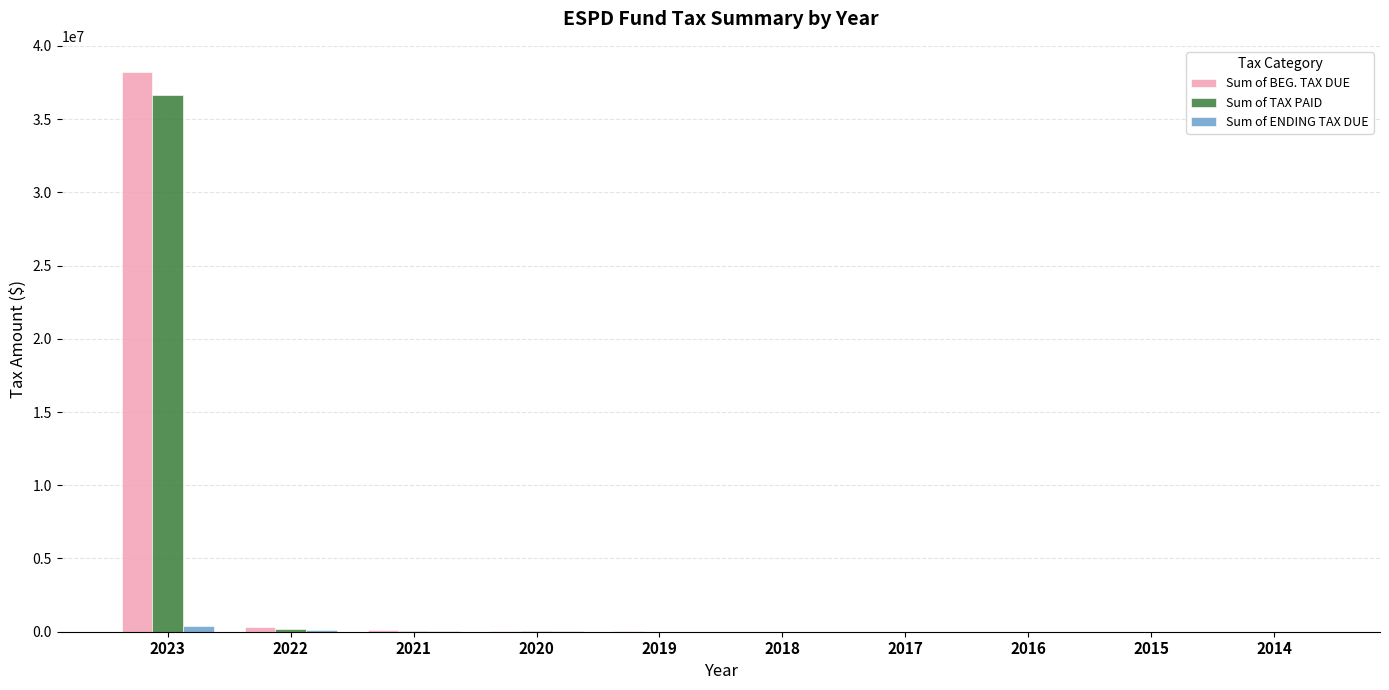

At which category is the sum across all series the highest?

2023